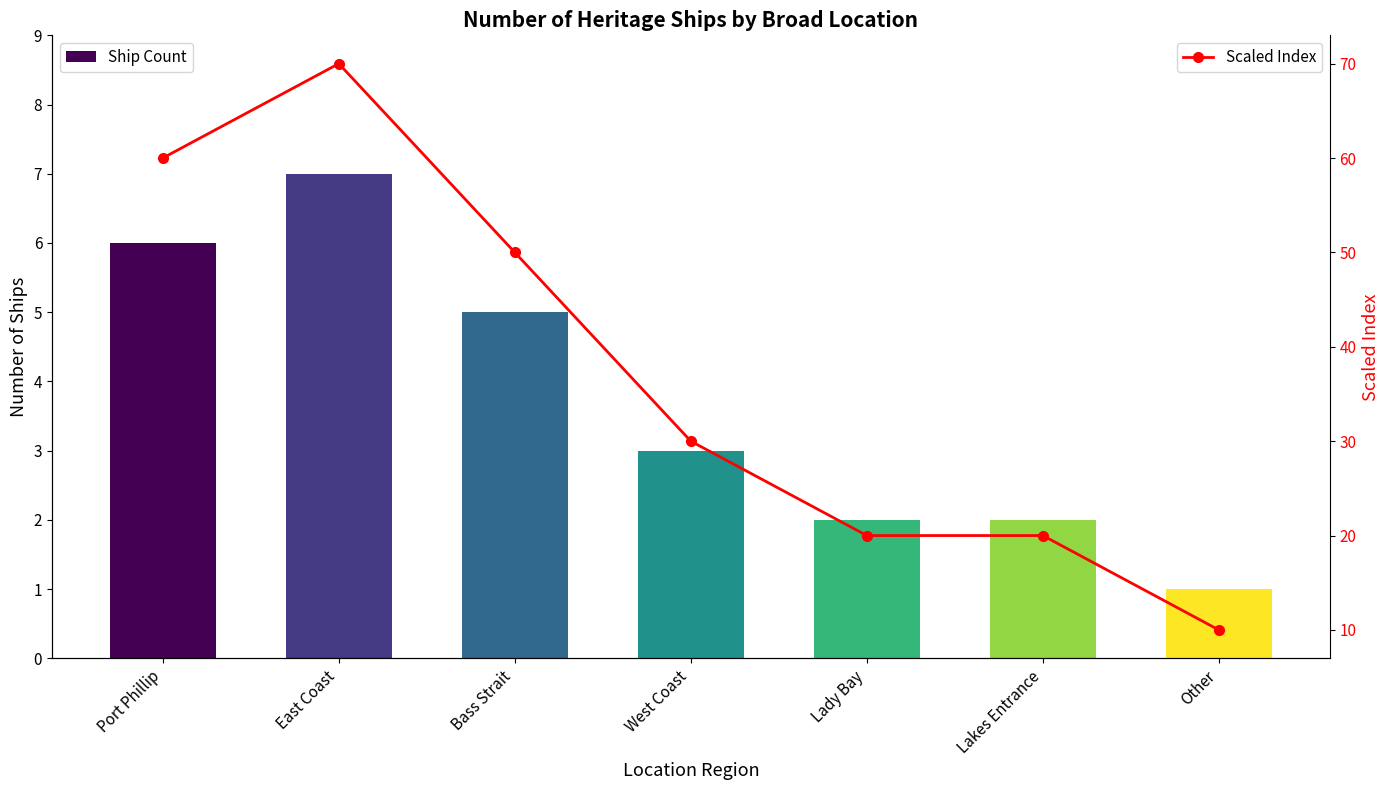

The Ship Count series shows 6 at Port Phillip. True or false?

True